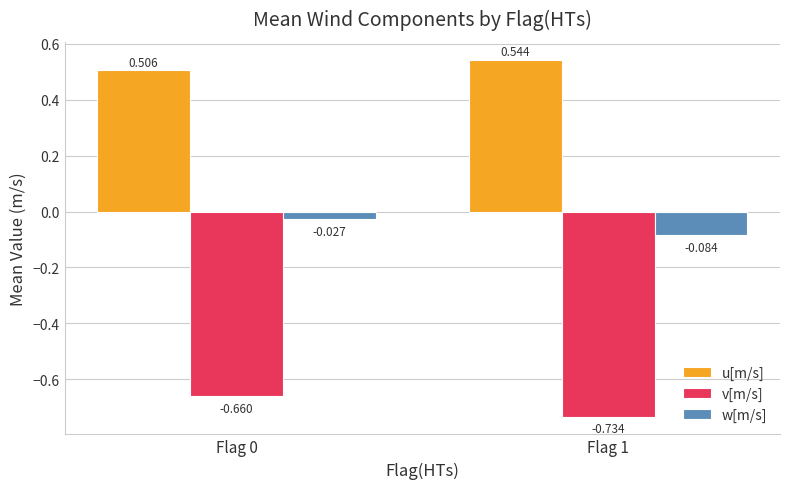

At how many categories does at least one series exceed 0?

2